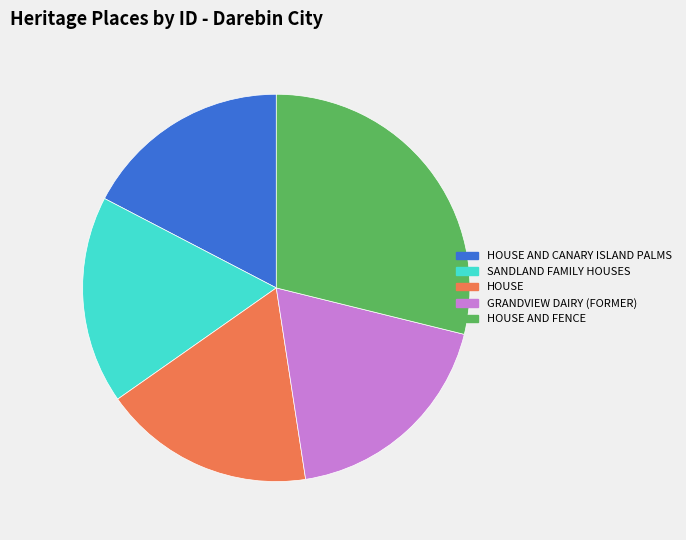

What is the ratio of the value at HOUSE to the value at HOUSE AND FENCE?

0.6